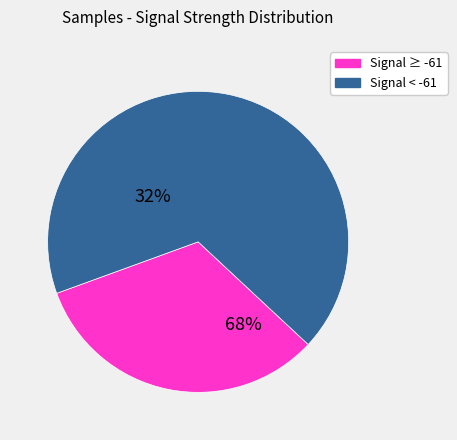

Is the sum of Signal ≥ -61 and Signal < -61 greater than half?

Yes